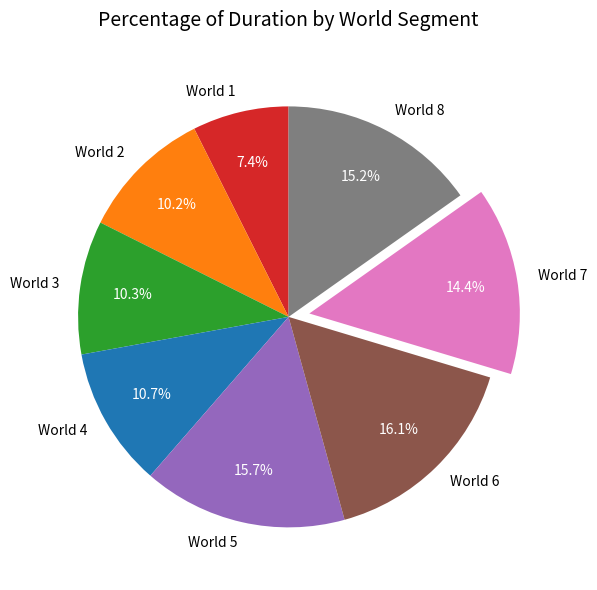

True or false: World 8 accounts for 10% of the total.

False